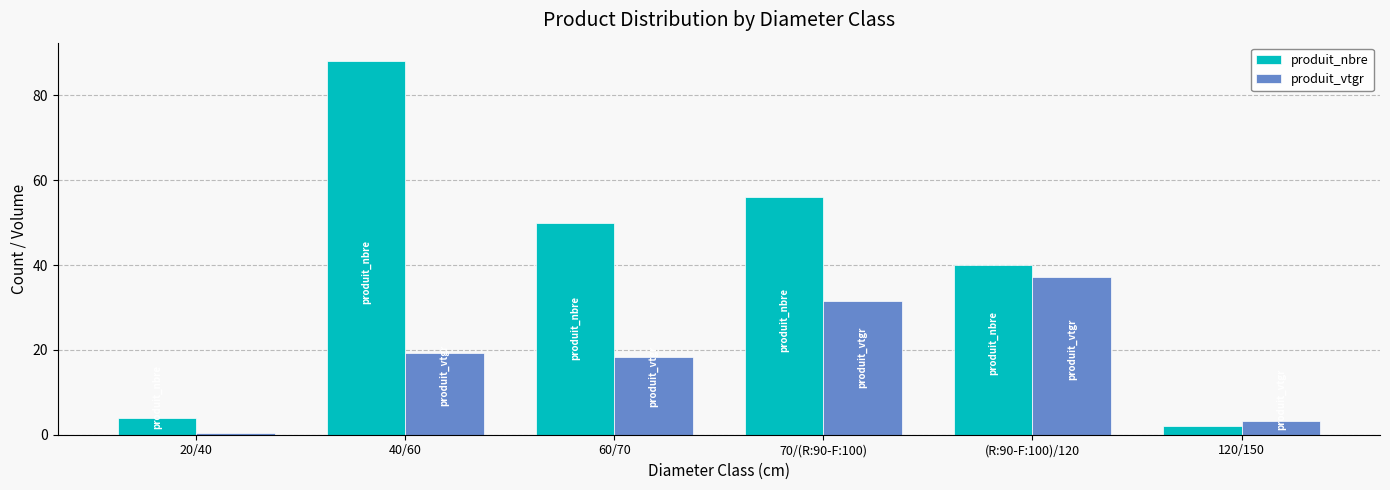

What is the value of the produit_vtgr bar at the 1st from the left?

0.3